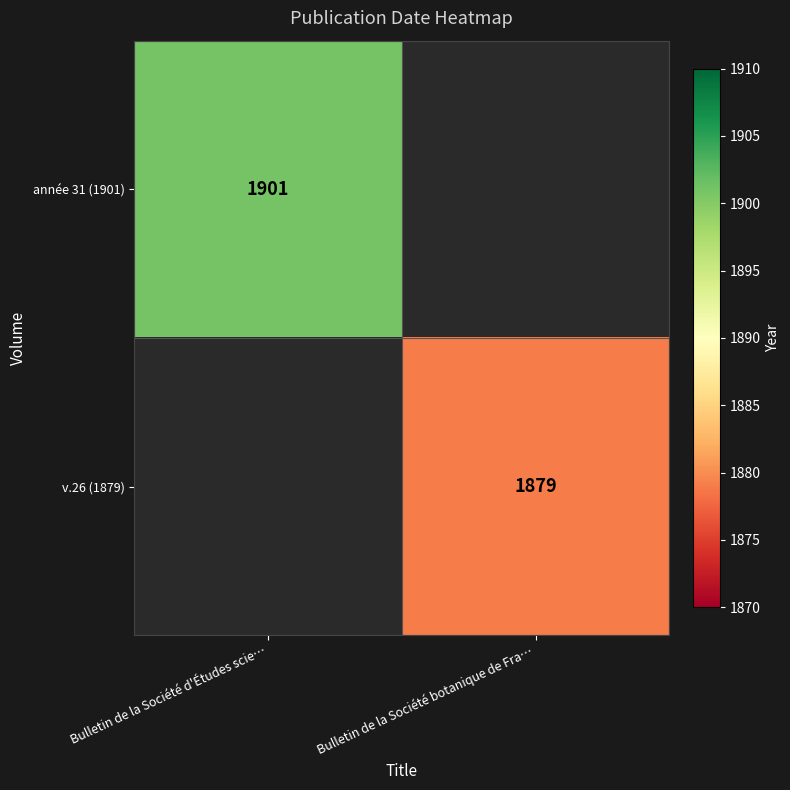

At how many categories does at least one series exceed 1887?

1